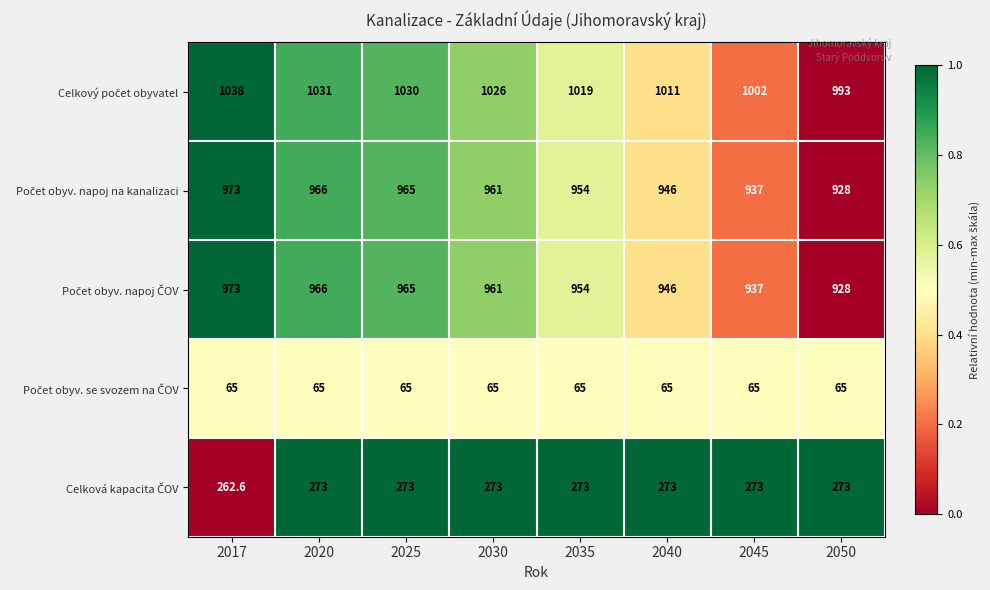

At how many categories does at least one series exceed 399?

8